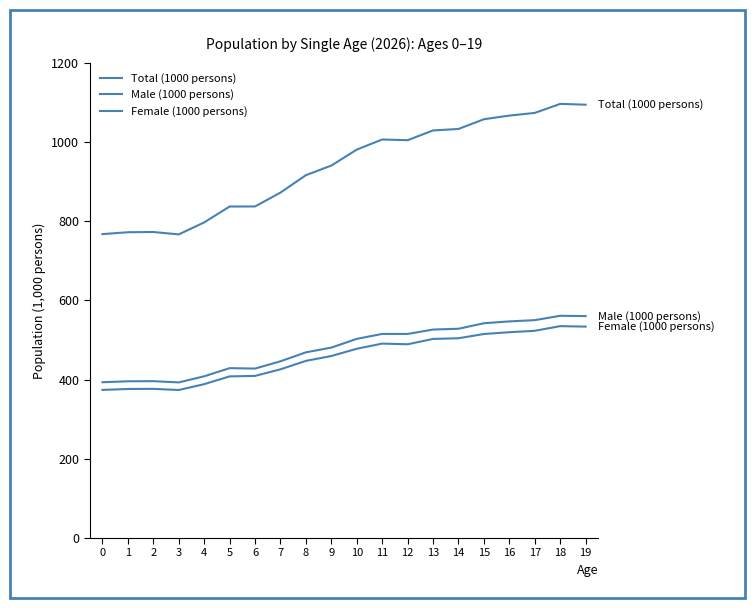

List the labels in order of Total (1000 persons) value, largest first.

18, 19, 17, 16, 15, 14, 13, 11, 12, 10, 9, 8, 7, 6, 5, 4, 2, 1, 0, 3